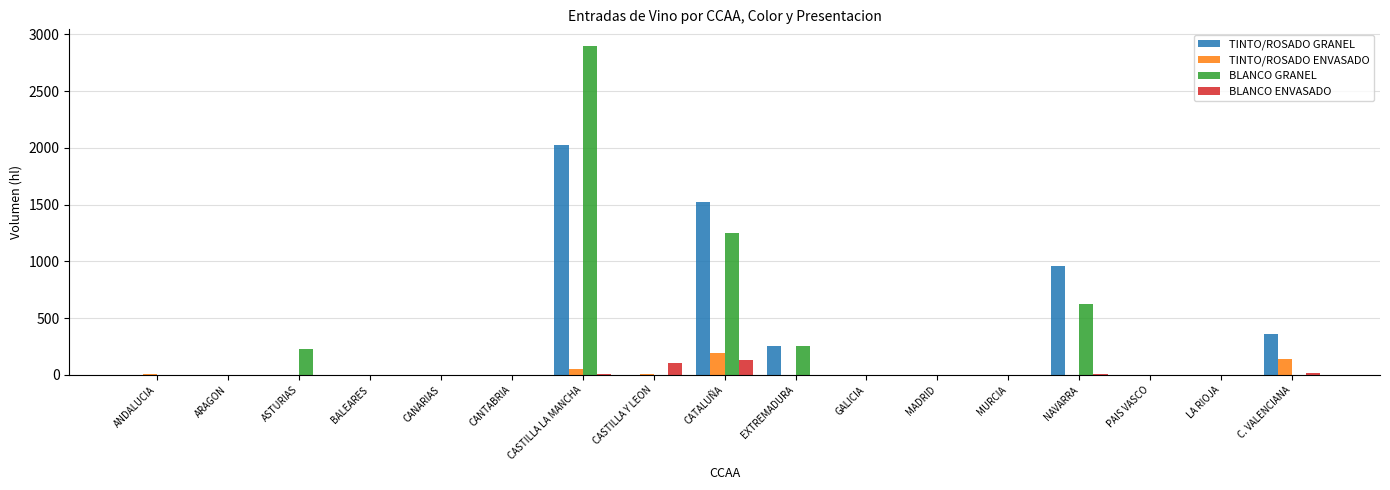

Is it true that BLANCO GRANEL equals -1636 at CASTILLA Y LEON?

False